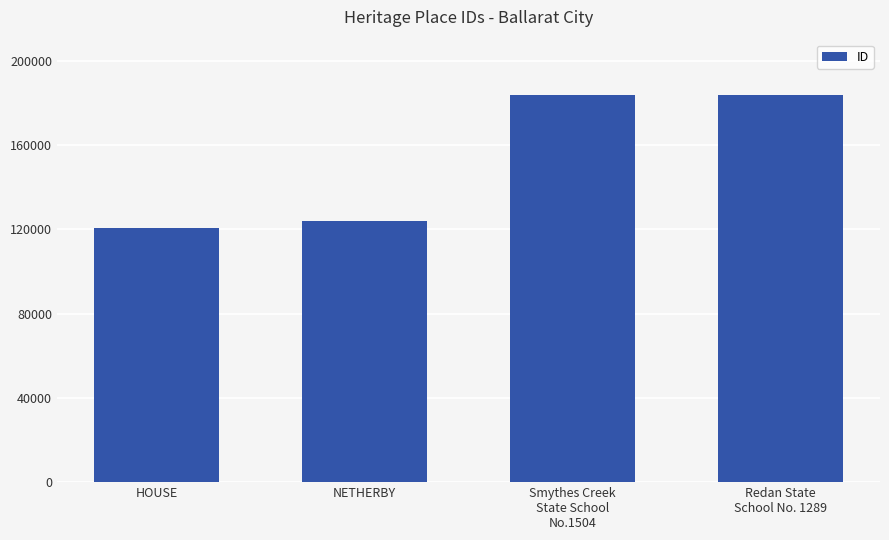

What is the difference between the maximum and minimum values?

63413